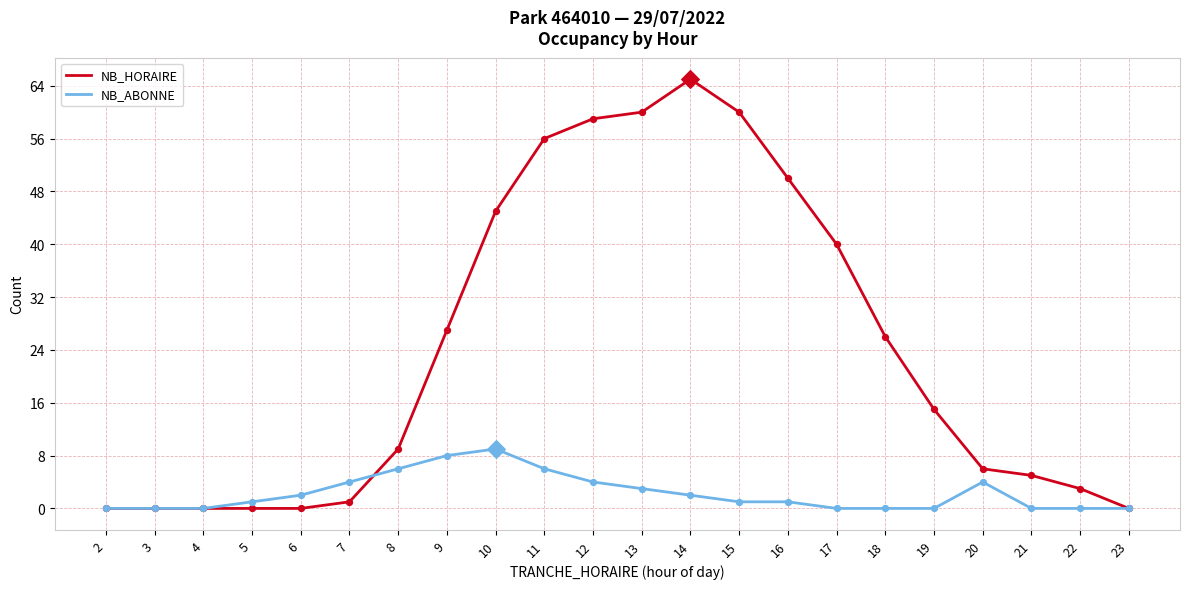

Between 8 and 15, which series saw the biggest shift?

NB_HORAIRE